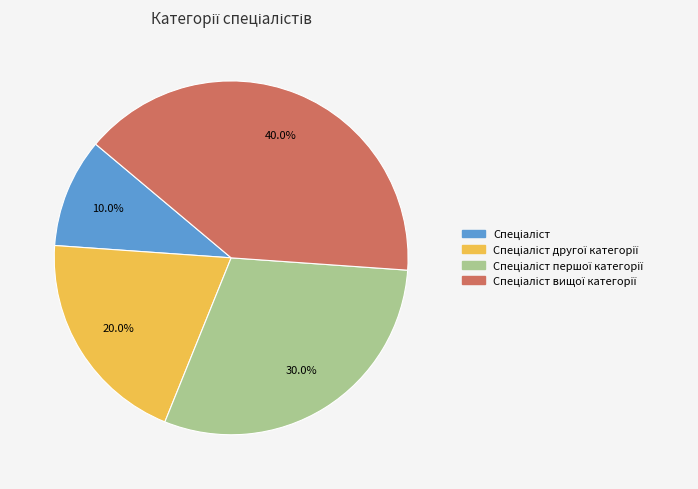

Count the number of slices in the pie.

4